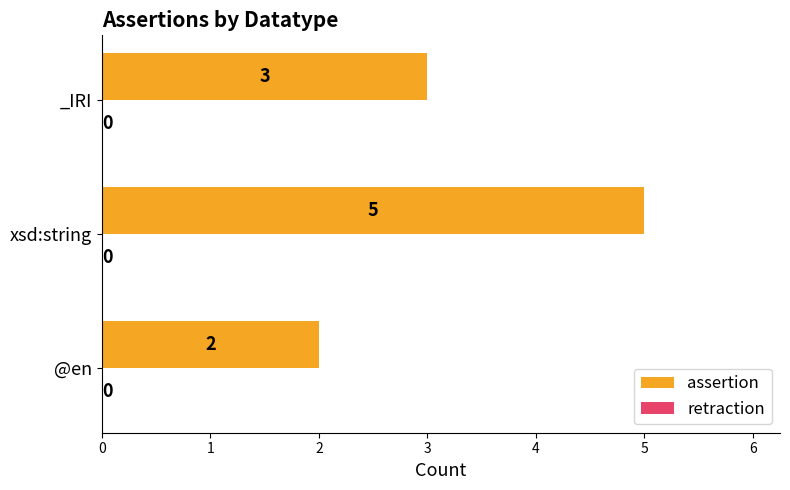

Which label corresponds to the largest value in the chart?

xsd:string